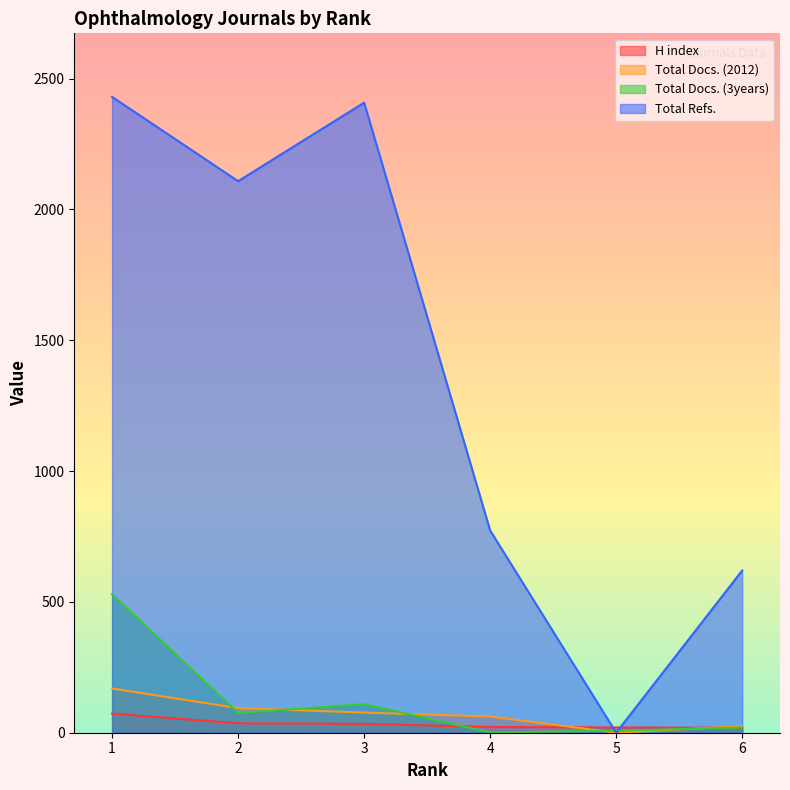

Which series ends up on top after the final intersection of Total Refs. and Total Docs. (3years)?

Total Refs.